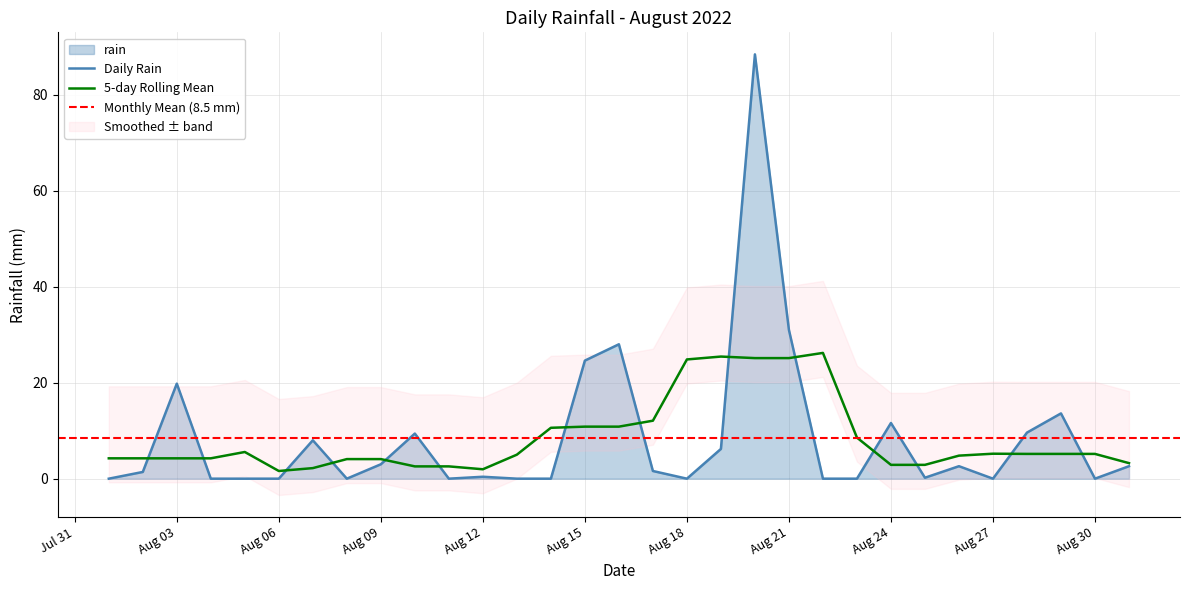

Reading right to left, extract all data points from this chart.

2.6	0.0	13.6	9.6	0.0	2.6	0.2	11.6	0.0	0.0	31.0	88.4	6.2	0.0	1.6	28.0	24.6	0.0	0.0	0.4	0.0	9.4	3.0	0.0	8.0	0.0	0.0	0.0	19.8	1.4	0.0